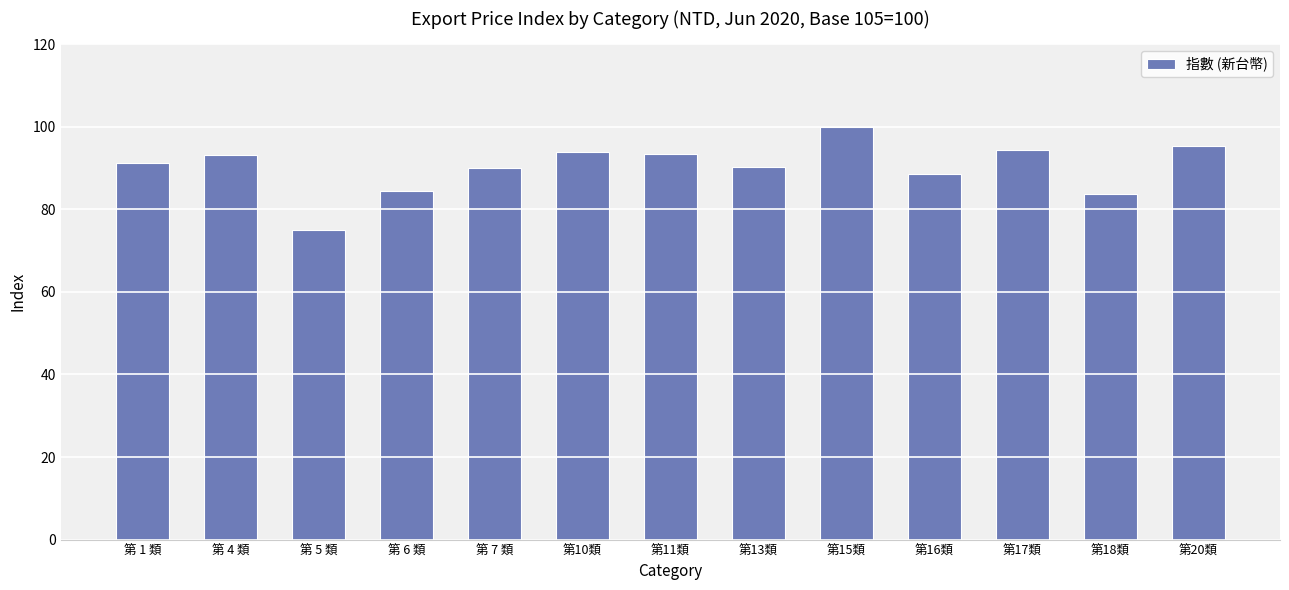

Which label corresponds to the largest value in the chart?

第15類